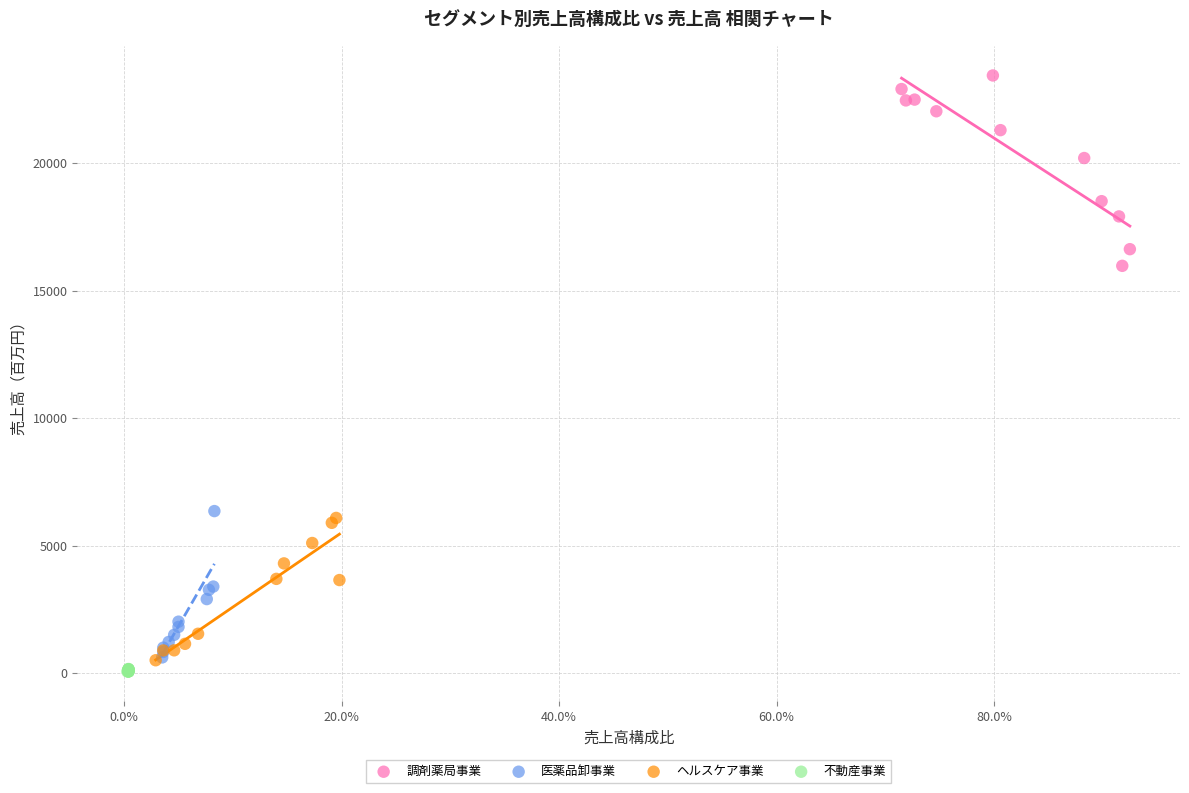

Which series contains the highest Y value?

調剤薬局事業